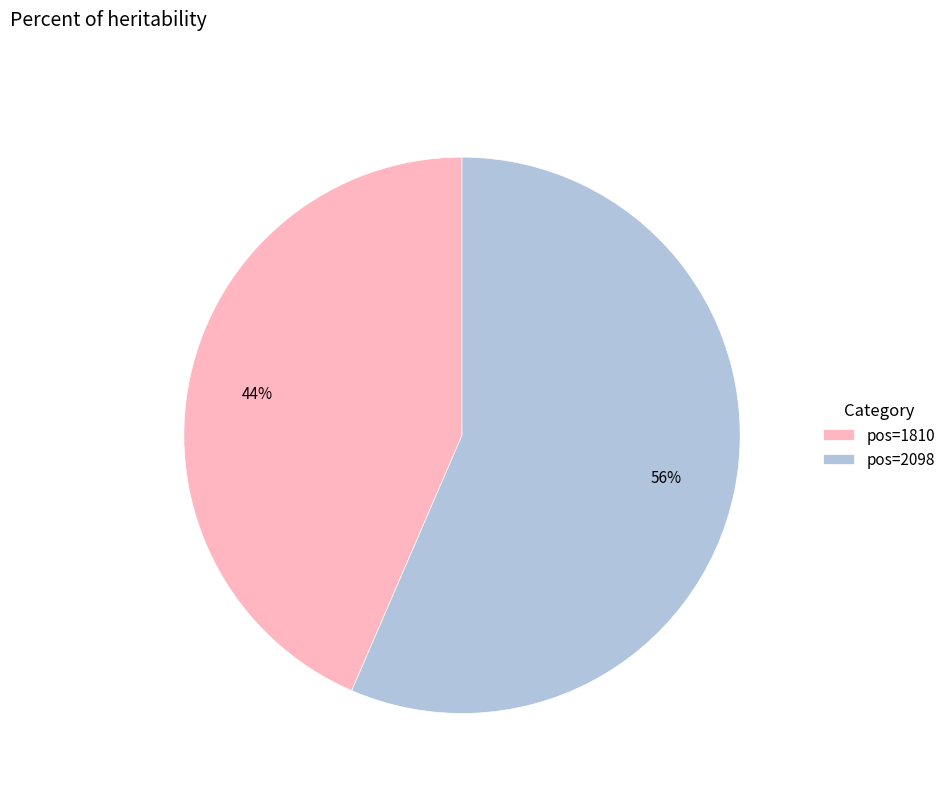

To the nearest percent, what is the combined percentage of pos=2098 and pos=1810?

100%